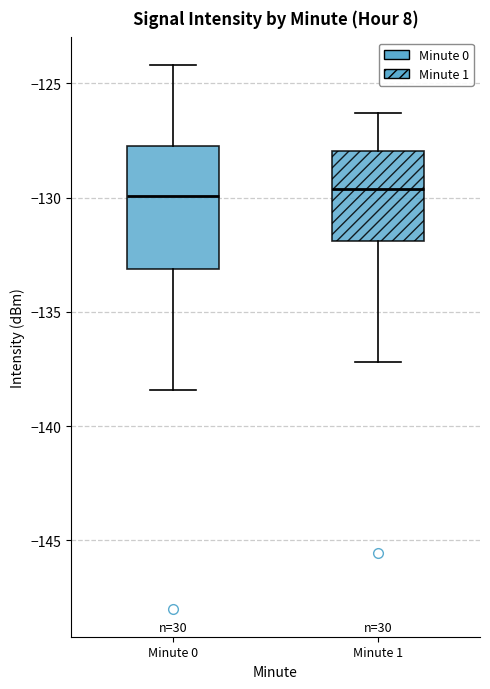

Which box is the tallest, from its lower edge to its upper edge?

Minute 0